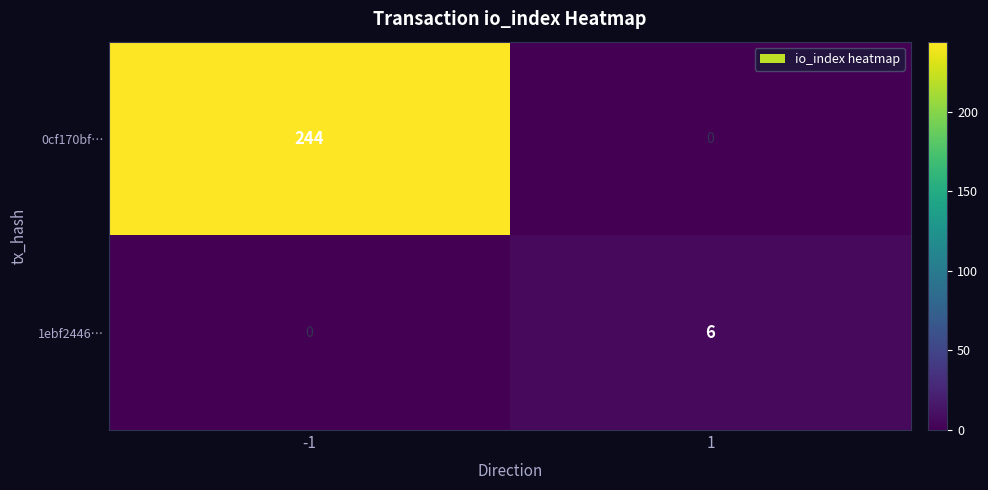

Is it true that 1ebf2446… equals 8 at 1?

False